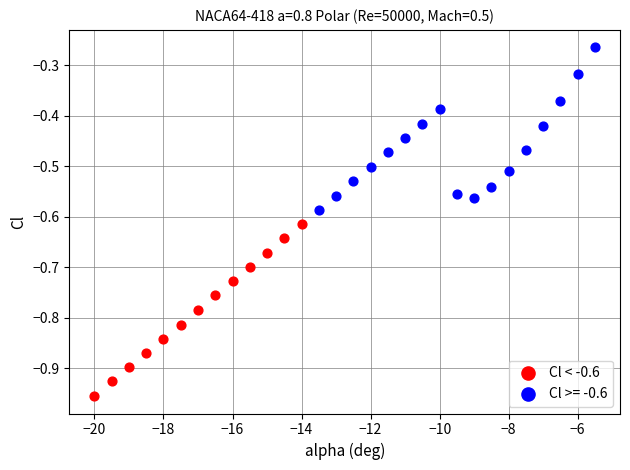

Which series reaches the maximum Y coordinate?

Cl >= -0.6